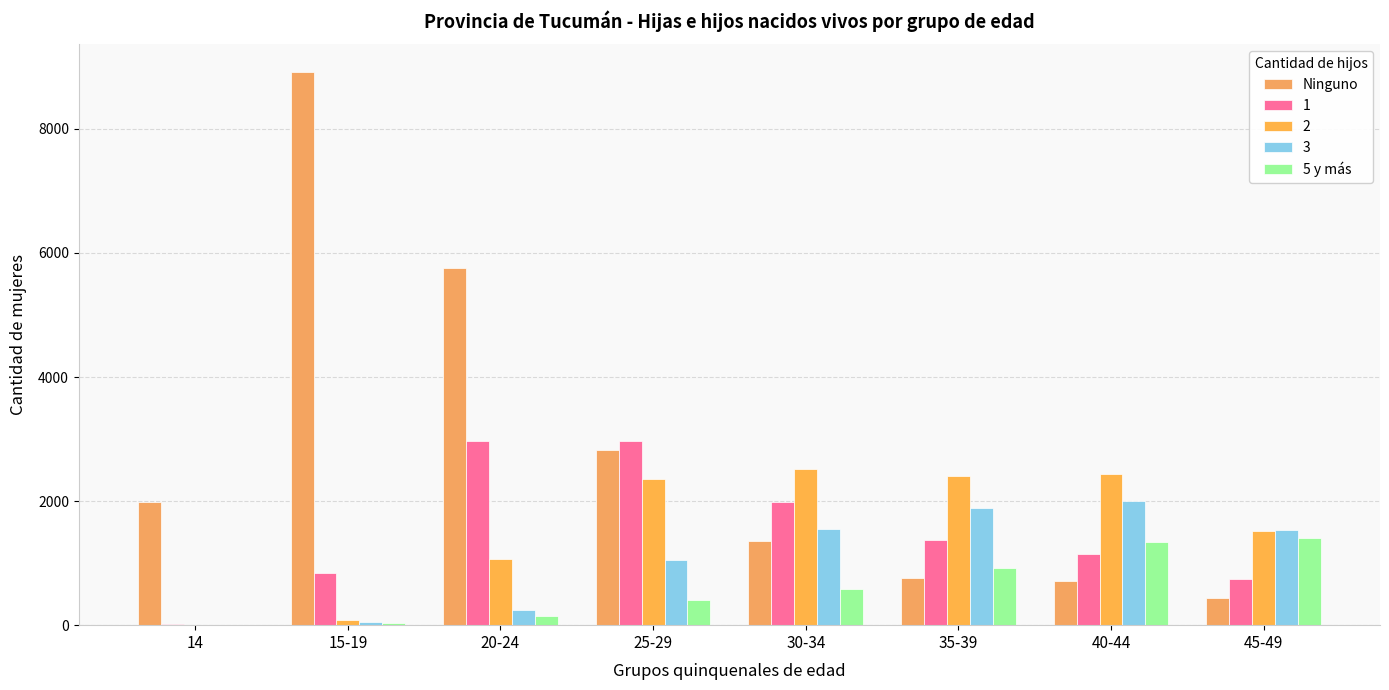

Read the Ninguno value at 15-19, to the nearest 50.

8900